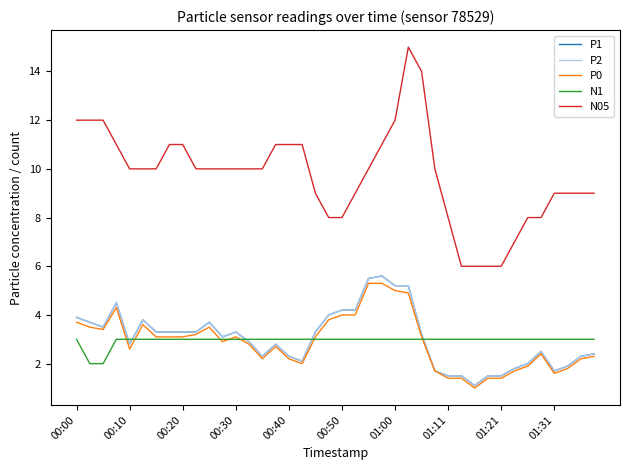

What are all the series names shown in the legend?

P1, P2, P0, N1, N05